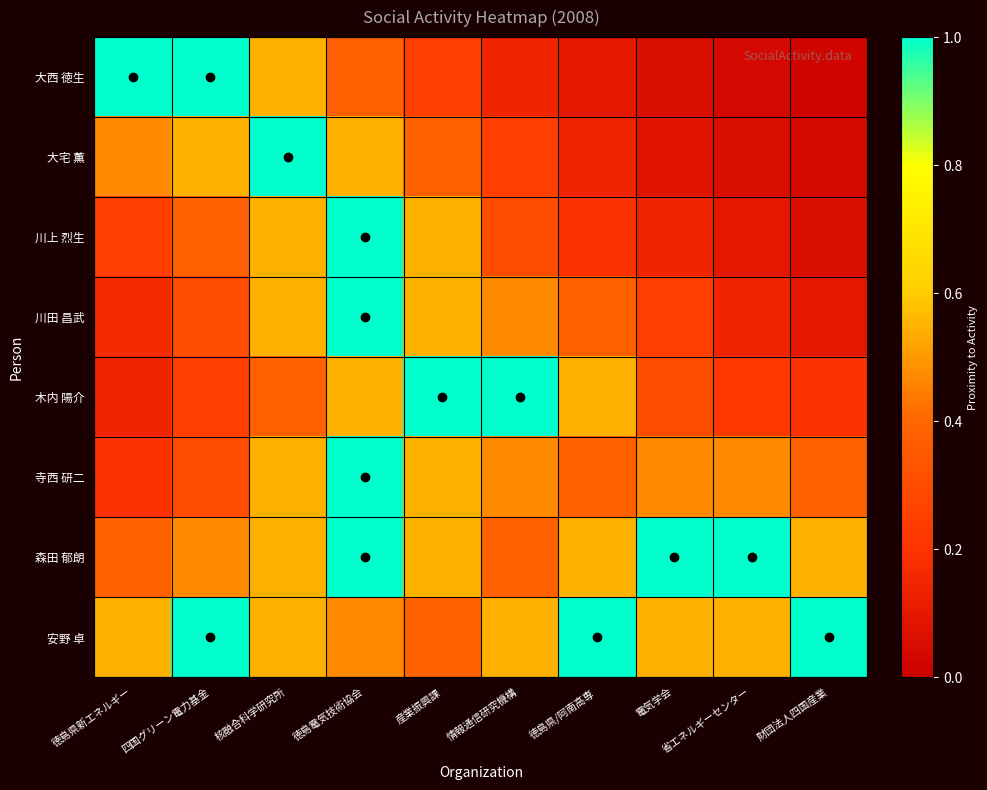

Reading left to right, what are all the values shown in this chart?

大西 徳生: 徳島県新エネルギー=1.0	四国グリーン電力基金=1.0	核融合科学研究所=0.5	徳島電気技術協会=0.4	産業振興課=0.2	情報通信研究機構=0.1	徳島県/阿南高専=0.1	電気学会=0.1	省エネルギーセンター=0.0	財団法人四国産業=0.0
大宅 薫: 徳島県新エネルギー=0.5	四国グリーン電力基金=0.5	核融合科学研究所=1.0	徳島電気技術協会=0.5	産業振興課=0.4	情報通信研究機構=0.2	徳島県/阿南高専=0.1	電気学会=0.1	省エネルギーセンター=0.1	財団法人四国産業=0.0
川上 烈生: 徳島県新エネルギー=0.2	四国グリーン電力基金=0.4	核融合科学研究所=0.5	徳島電気技術協会=1.0	産業振興課=0.5	情報通信研究機構=0.3	徳島県/阿南高専=0.2	電気学会=0.1	省エネルギーセンター=0.1	財団法人四国産業=0.1
川田 昌武: 徳島県新エネルギー=0.2	四国グリーン電力基金=0.3	核融合科学研究所=0.5	徳島電気技術協会=1.0	産業振興課=0.5	情報通信研究機構=0.5	徳島県/阿南高専=0.4	電気学会=0.2	省エネルギーセンター=0.1	財団法人四国産業=0.1
木内 陽介: 徳島県新エネルギー=0.1	四国グリーン電力基金=0.2	核融合科学研究所=0.4	徳島電気技術協会=0.5	産業振興課=1.0	情報通信研究機構=1.0	徳島県/阿南高専=0.5	電気学会=0.3	省エネルギーセンター=0.2	財団法人四国産業=0.2
寺西 研二: 徳島県新エネルギー=0.2	四国グリーン電力基金=0.3	核融合科学研究所=0.5	徳島電気技術協会=1.0	産業振興課=0.5	情報通信研究機構=0.5	徳島県/阿南高専=0.4	電気学会=0.5	省エネルギーセンター=0.5	財団法人四国産業=0.4
森田 郁朗: 徳島県新エネルギー=0.4	四国グリーン電力基金=0.5	核融合科学研究所=0.5	徳島電気技術協会=1.0	産業振興課=0.5	情報通信研究機構=0.4	徳島県/阿南高専=0.5	電気学会=1.0	省エネルギーセンター=1.0	財団法人四国産業=0.5
安野 卓: 徳島県新エネルギー=0.5	四国グリーン電力基金=1.0	核融合科学研究所=0.5	徳島電気技術協会=0.5	産業振興課=0.4	情報通信研究機構=0.5	徳島県/阿南高専=1.0	電気学会=0.5	省エネルギーセンター=0.5	財団法人四国産業=1.0